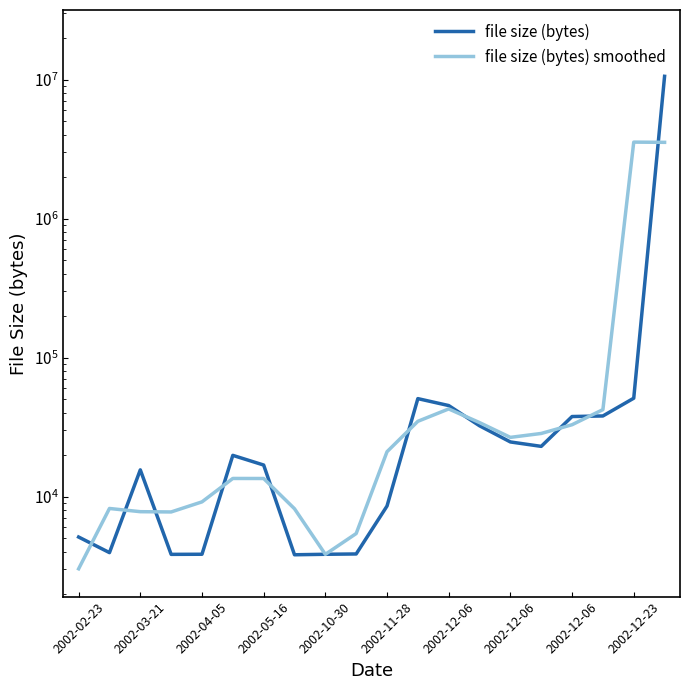

The value of file size (bytes) smoothed at 2002-11-28 is 34932.0. True or false?

False